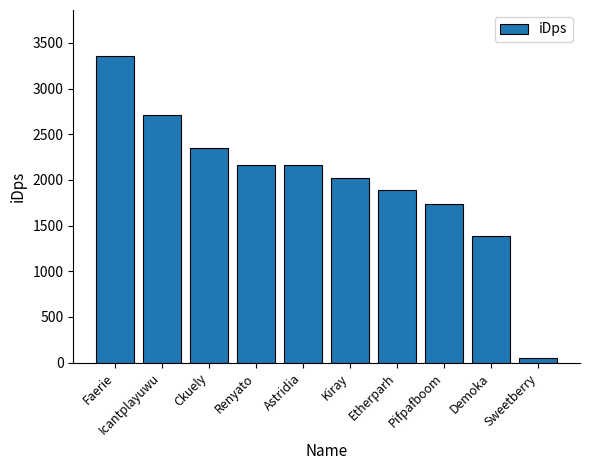

At which category does the chart reach its minimum across all series?

Sweetberry